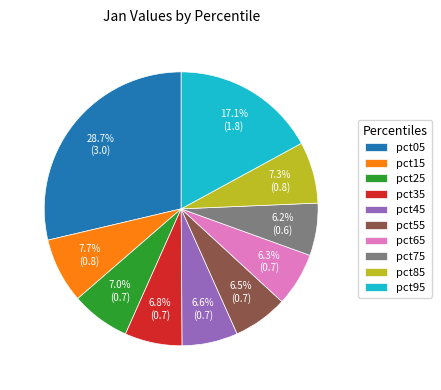

Does pct75 account for over 50% of the chart?

No